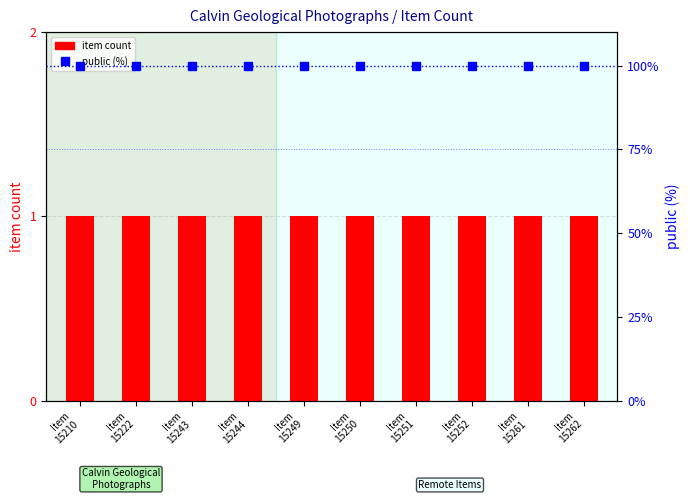

How many categories are shown in the chart?

10